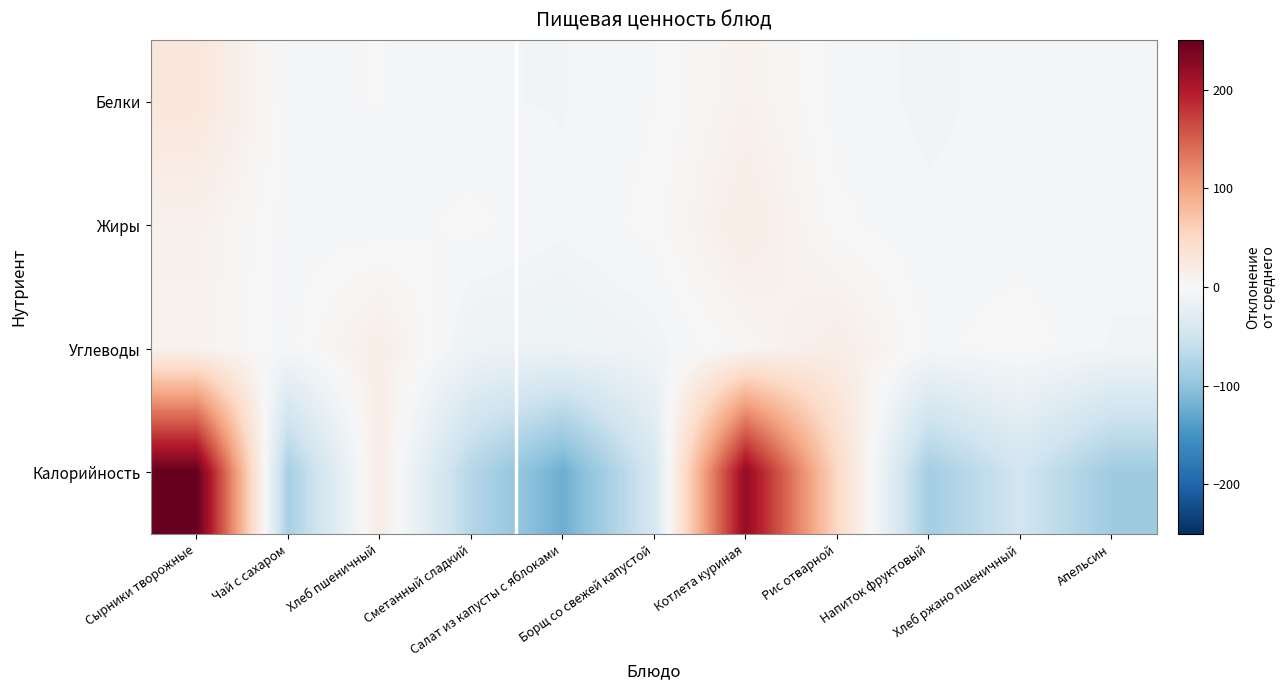

Reading left to right, extract all data points from this chart.

Белки: Сырники творожные=28.5	Чай с сахаром=-3.1	Хлеб пшеничный=-1.7	Сметанный сладкий=-5.5	Салат из капусты с яблоками=-6.2	Борщ со свежей капустой=-2.0	Котлета куриная=10.0	Рис отварной=-3.6	Напиток фруктовый=-7.0	Хлеб ржано пшеничный=-3.8	Апельсин=-5.7
Жиры: Сырники творожные=11.1	Чай с сахаром=-4.0	Хлеб пшеничный=-4.4	Сметанный сладкий=-0.6	Салат из капусты с яблоками=-5.0	Борщ со свежей капустой=-0.5	Котлета куриная=18.1	Рис отварной=-0.7	Напиток фруктовый=-5.0	Хлеб ржано пшеничный=-4.4	Апельсин=-4.7
Углеводы: Сырники творожные=8.3	Чай с сахаром=-3.8	Хлеб пшеничный=15.6	Сметанный сладкий=-11.9	Салат из капусты с яблоками=-12.3	Борщ со свежей капустой=-8.0	Котлета куриная=3.8	Рис отварной=17.0	Напиток фруктовый=-3.1	Хлеб ржано пшеничный=1.0	Апельсин=-6.3
Калорийность: Сырники творожные=250.3	Чай с сахаром=-83.0	Хлеб пшеничный=18.7	Сметанный сладкий=-71.8	Салат из капусты с яблоками=-122.5	Борщ со свежей капустой=-41.5	Котлета куриная=221.4	Рис отварной=50.4	Напиток фруктовый=-85.6	Хлеб ржано пшеничный=-47.6	Апельсин=-88.7